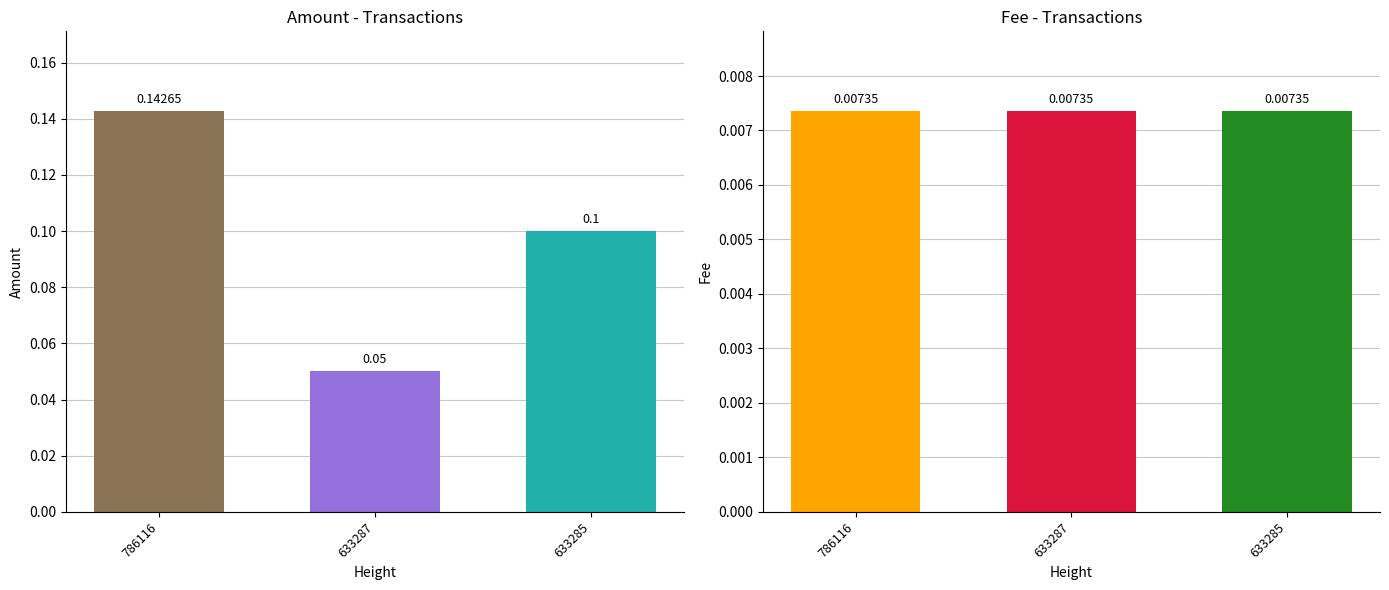

Which series has the largest total across all categories?

Amount